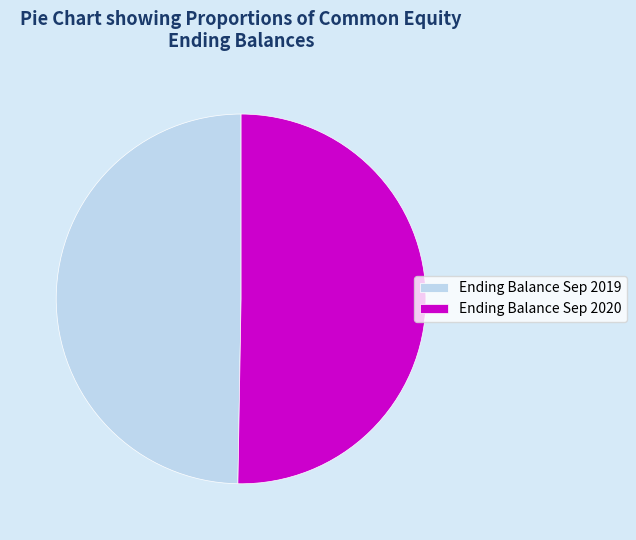

Which category has the biggest portion of the pie?

Ending Balance Sep 2020